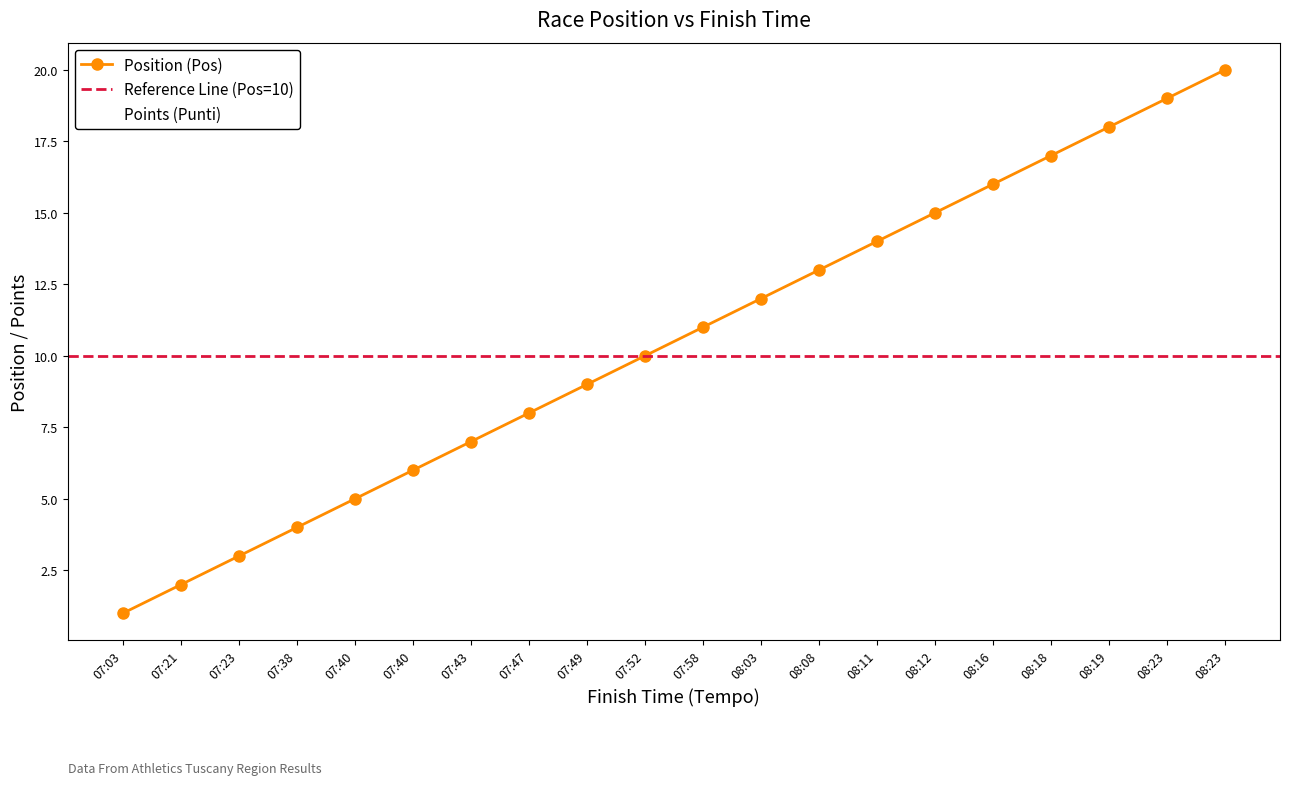

At which label does Pos first exceed 11?

08:03